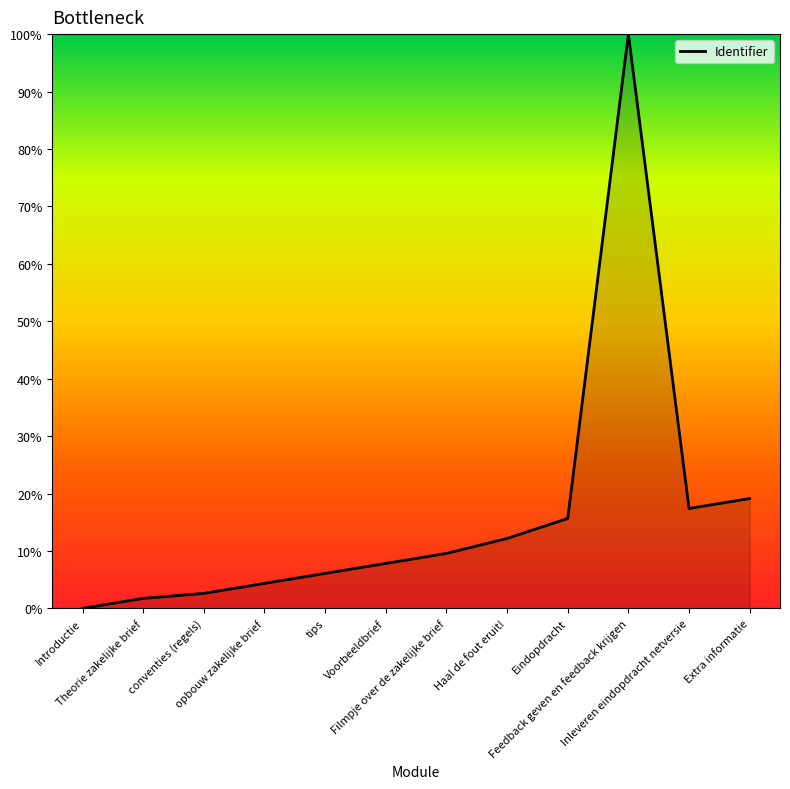

How many interior local valleys (lower than both neighbors) does the data have?

1